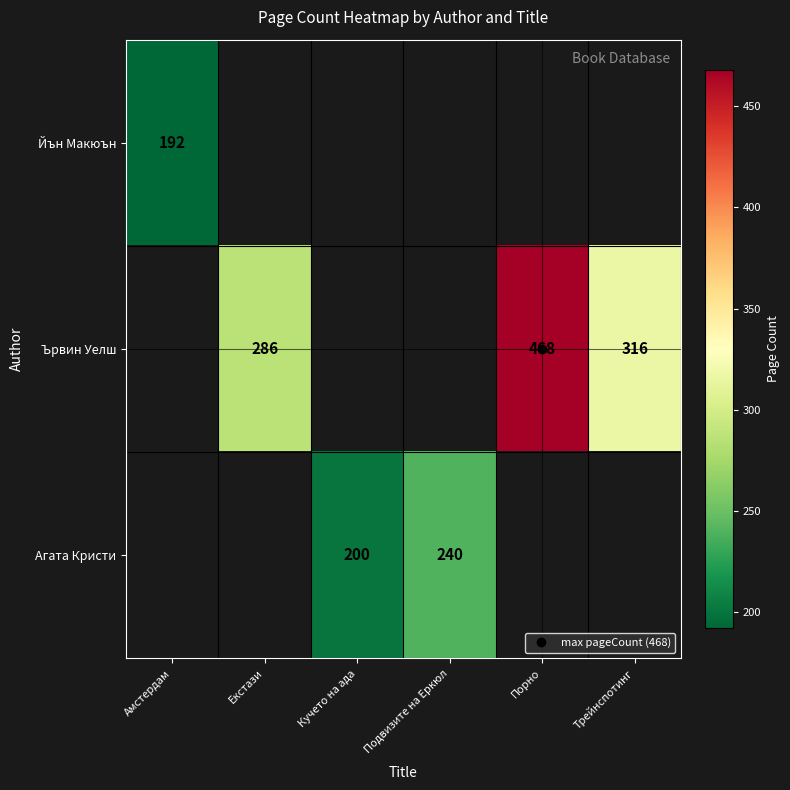

Which series has the largest range (max minus min)?

Йън Макюън